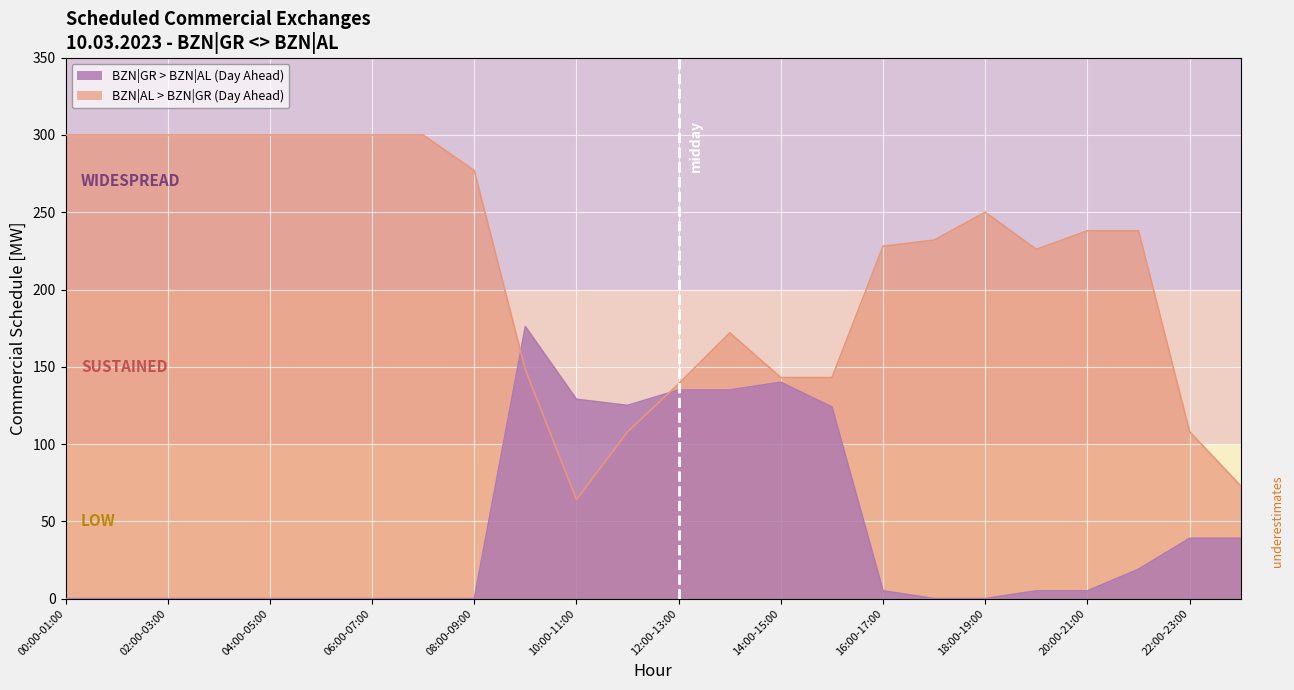

How many intersections are there between BZN|GR > BZN|AL (Day Ahead) and BZN|AL > BZN|GR (Day Ahead)?

2